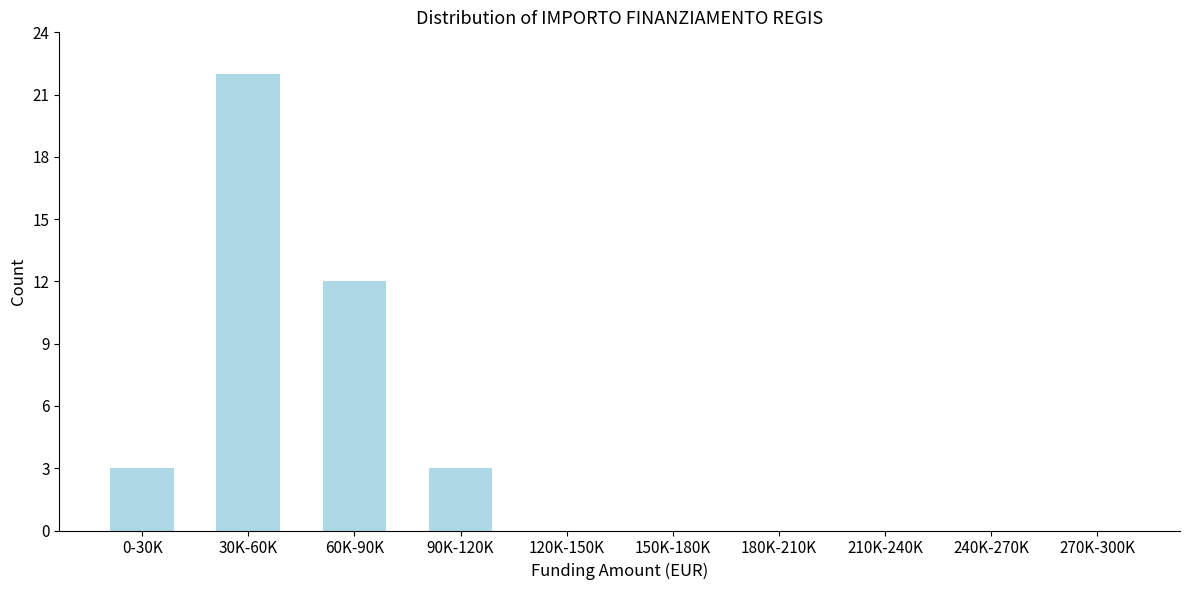

Reading left to right, what are all the values shown in this chart?

0-30K=3	30K-60K=22	60K-90K=12	90K-120K=3	120K-150K=0	150K-180K=0	180K-210K=0	210K-240K=0	240K-270K=0	270K-300K=0